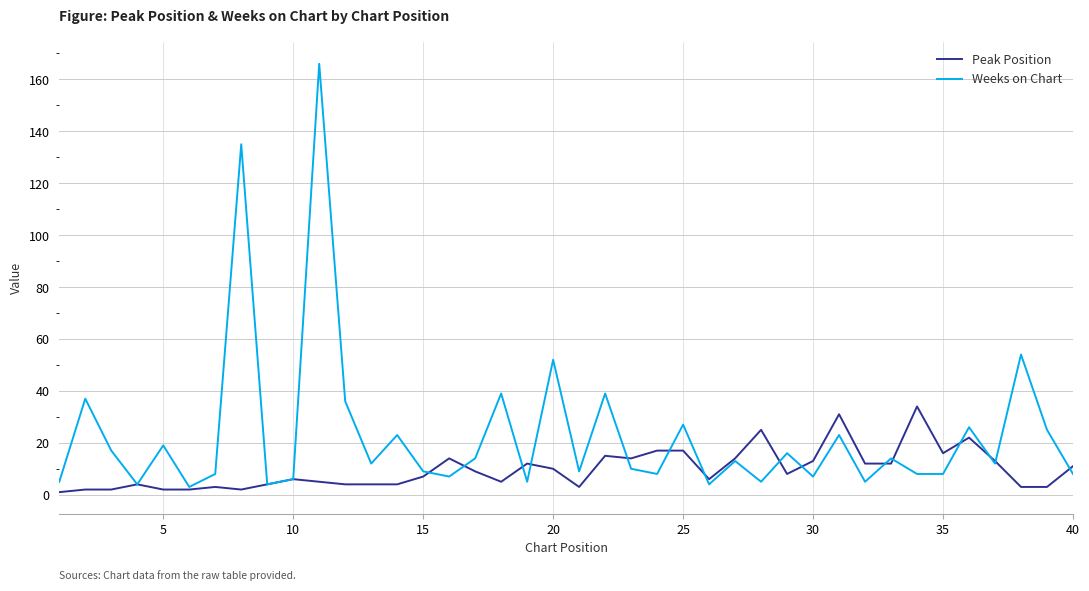

What is the maximum value shown in the chart?

166